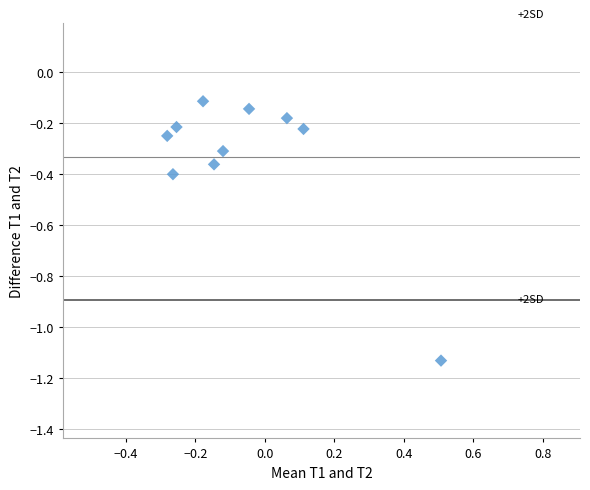

What is the range of Y values (max minus min)?

1.0